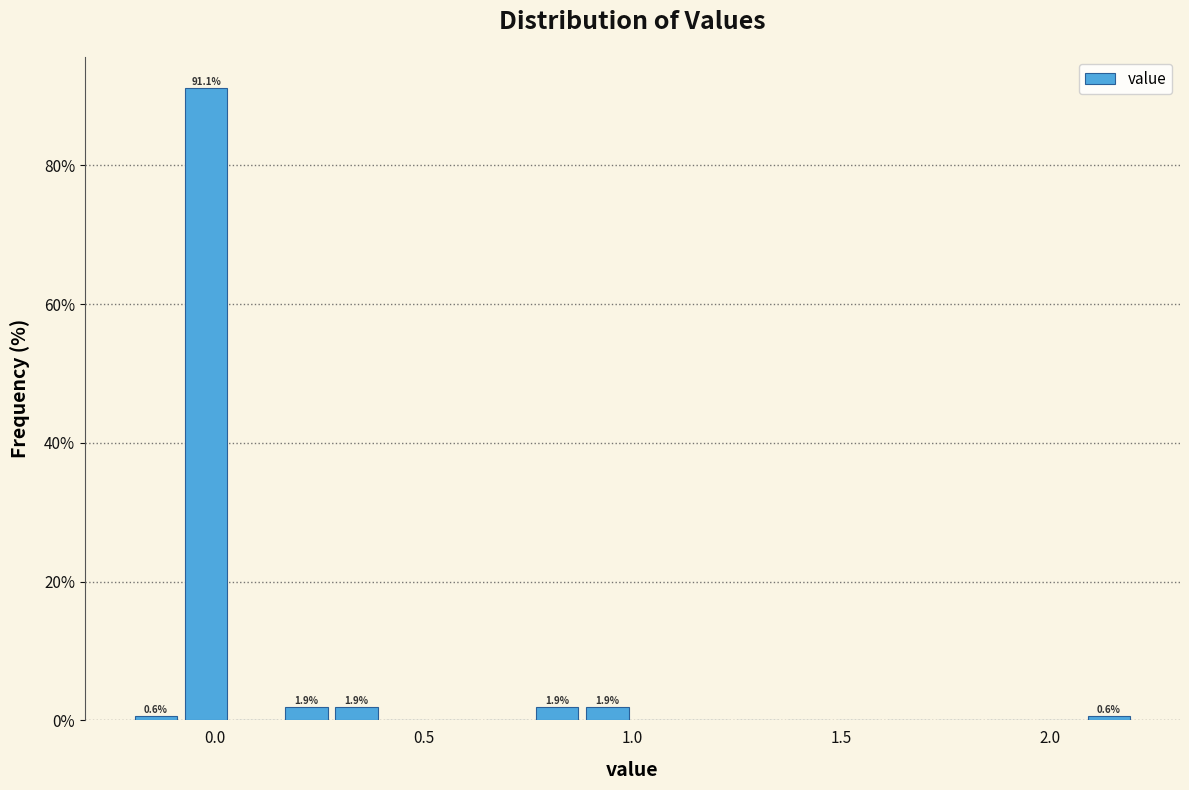

Read against the x-axis, roughly where is the centre of the tallest bar?

0.00